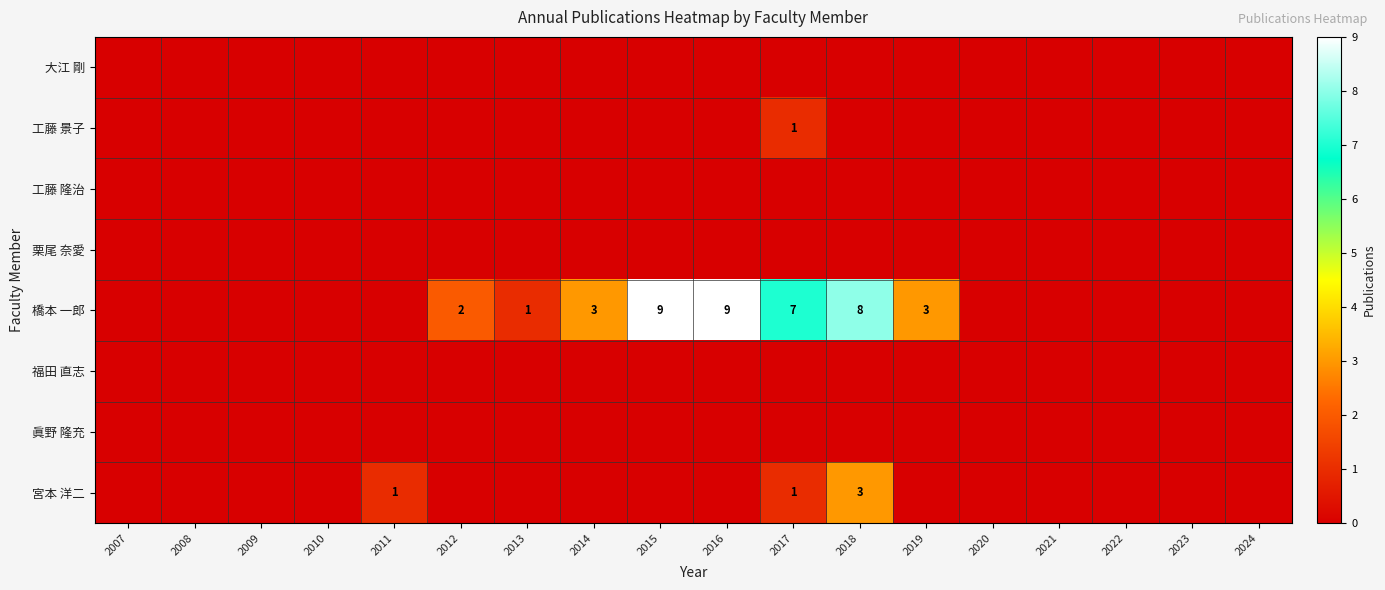

The 工藤 景子 series shows 0 at 2017. True or false?

False